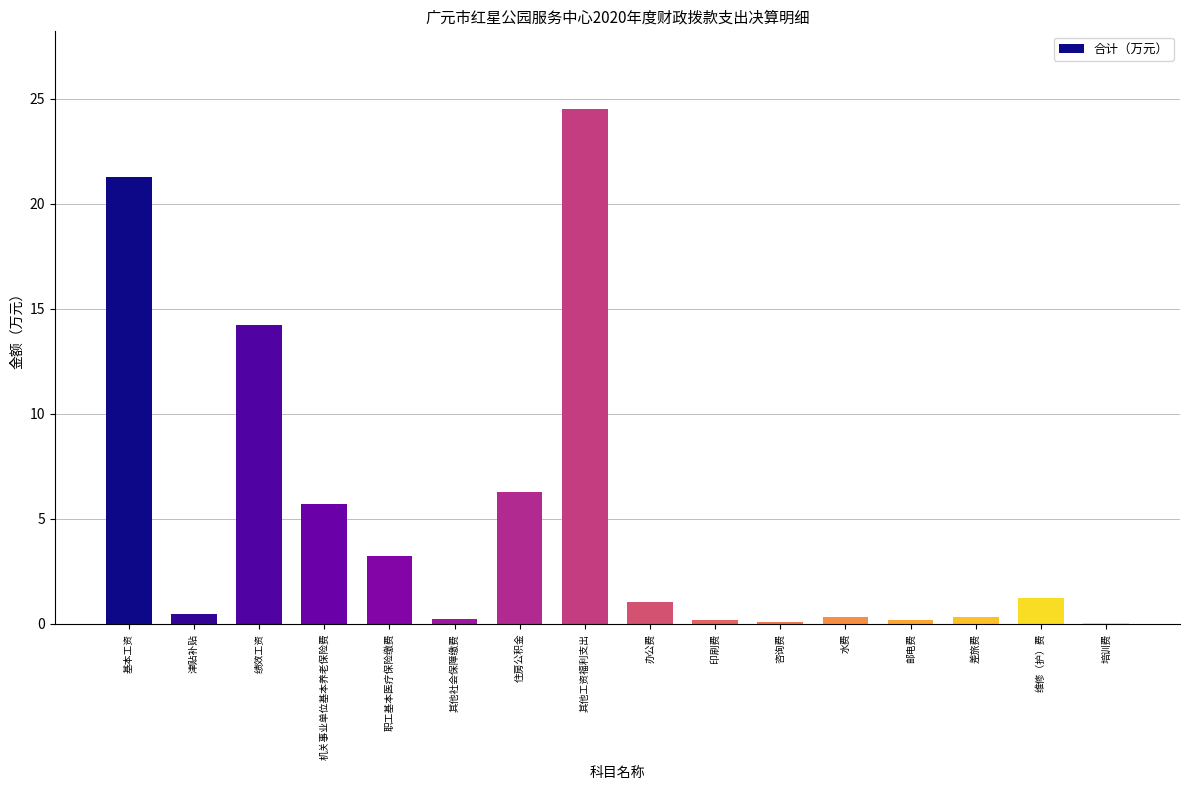

Which category has the highest value across all series?

其他工资福利支出